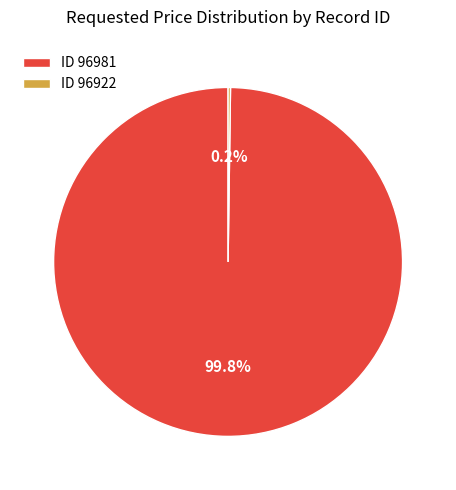

Which category has the biggest portion of the pie?

ID 96981